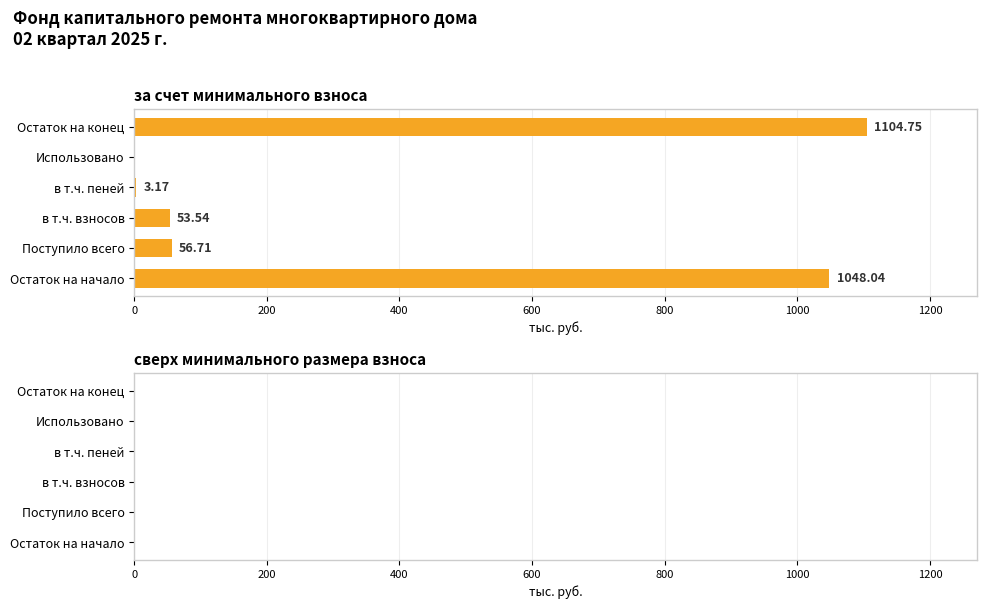

Between в т.ч. пеней and в т.ч. взносов, which is larger?

в т.ч. взносов